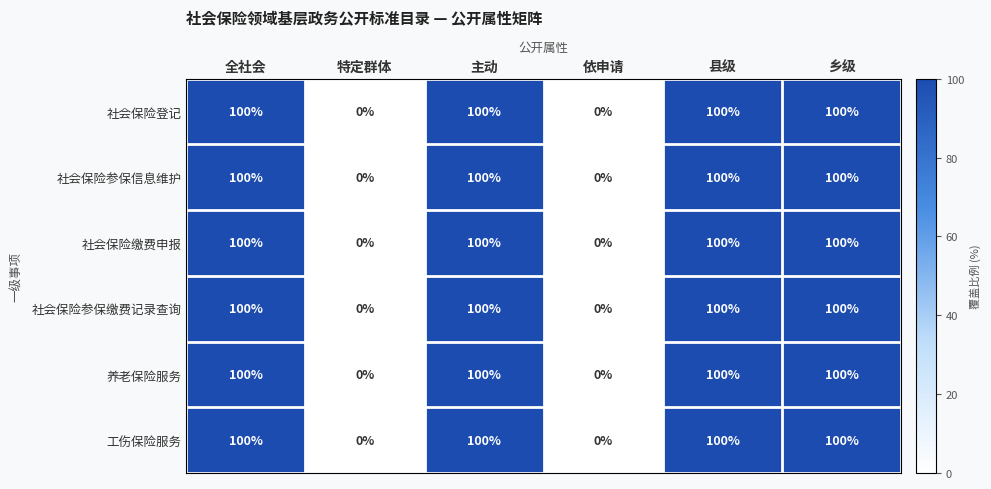

What is the highest value of the 社会保险登记 series?

100